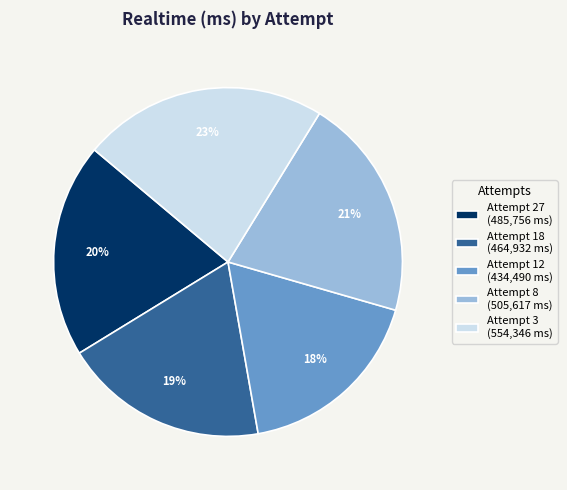

Between Attempt 18 and Attempt 3, which is larger?

Attempt 3